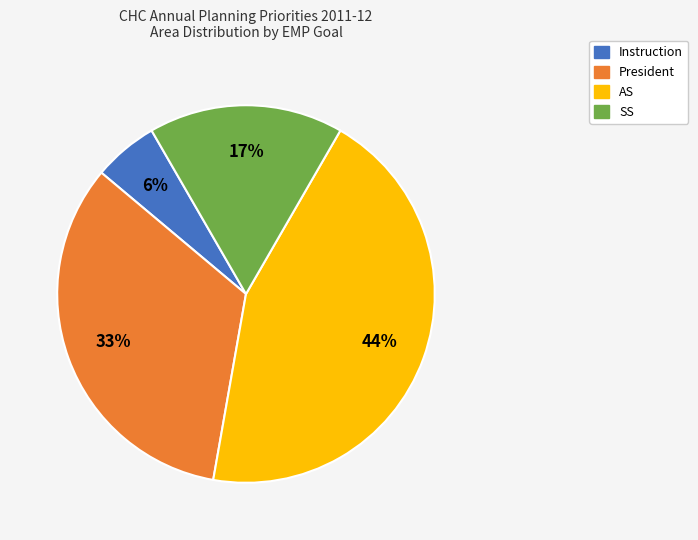

To the nearest percent, what is the difference between the President and AS slice percentages?

11%